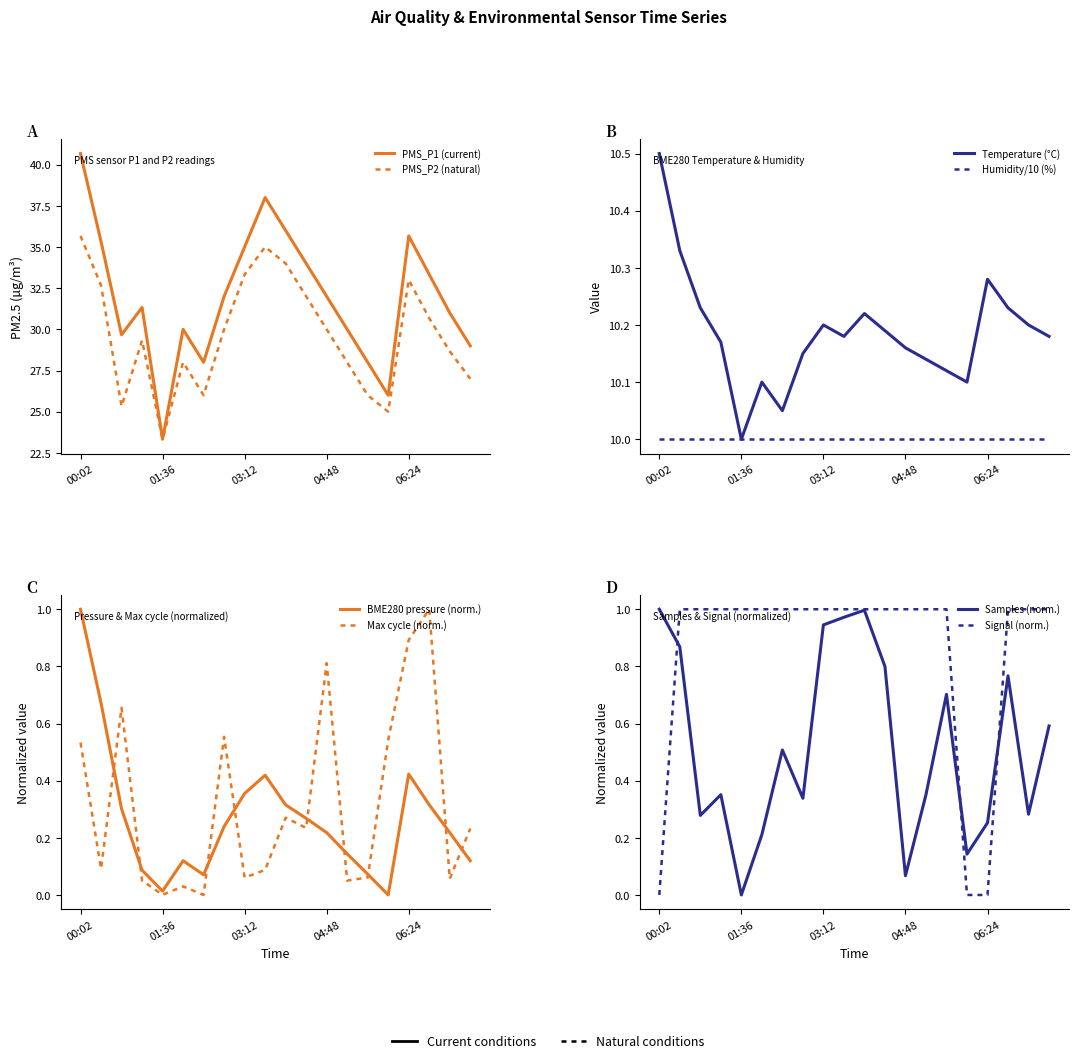

How many data points in PMS_P2 are less than 30?

10